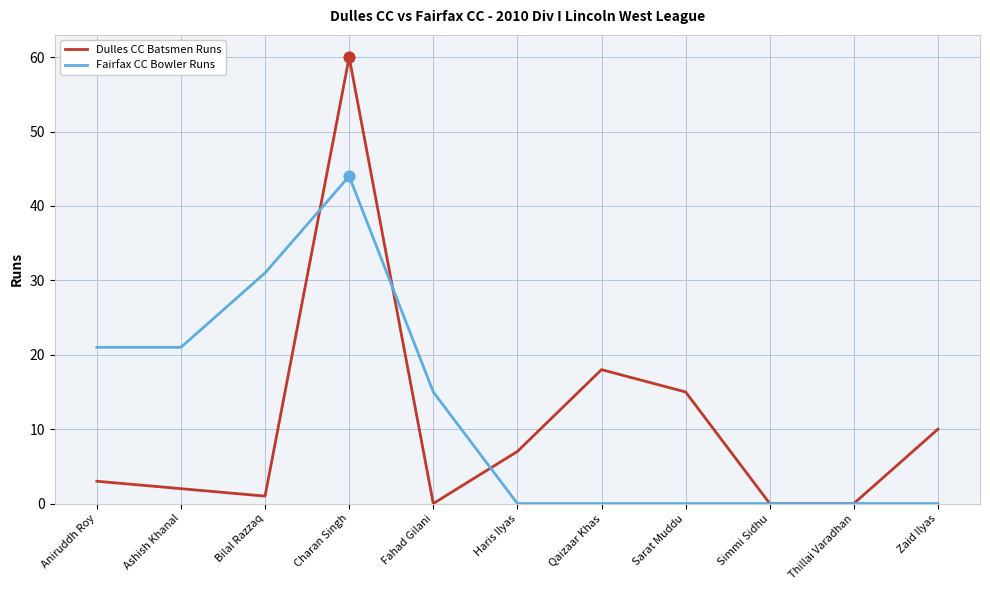

Which series has the largest range (max minus min)?

Dulles CC Batsmen Runs